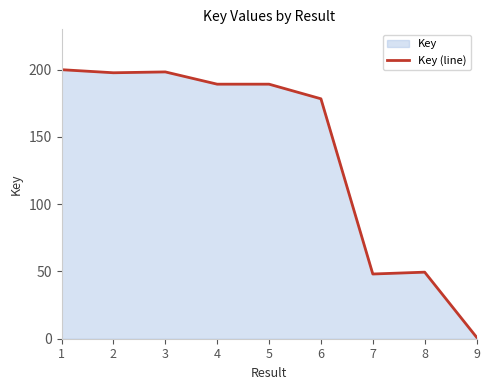

What is the sum of all values?

1251.6